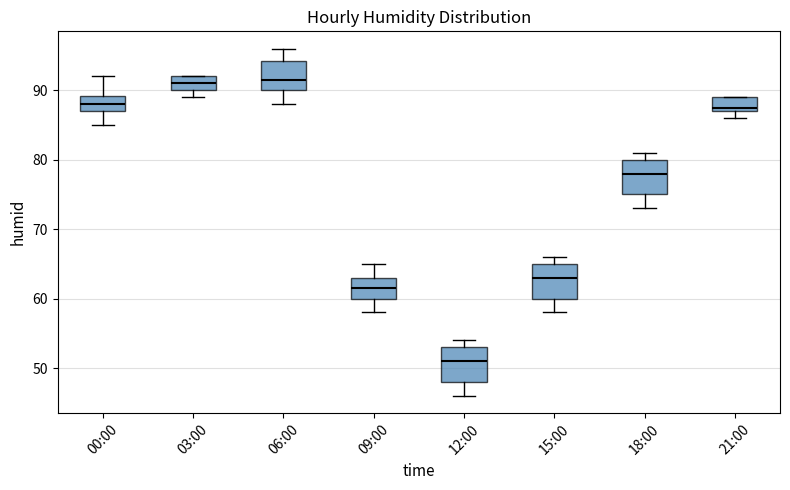

Reading left to right, transcribe this box plot: for each box, give where its median line is, the range the box spans, and where its two whiskers end, as read against the y-axis. The values are not printed on the chart, so give them approximately, as read against the axis.

00:00: median 88, box 87 to 89, whiskers 85 to 92
03:00: median 91, box 90 to 92, whiskers 89 to 92
06:00: median 92, box 90 to 94, whiskers 88 to 96
09:00: median 62, box 60 to 63, whiskers 58 to 65
12:00: median 51, box 48 to 53, whiskers 46 to 54
15:00: median 63, box 60 to 65, whiskers 58 to 66
18:00: median 78, box 75 to 80, whiskers 73 to 81
21:00: median 88, box 87 to 89, whiskers 86 to 89